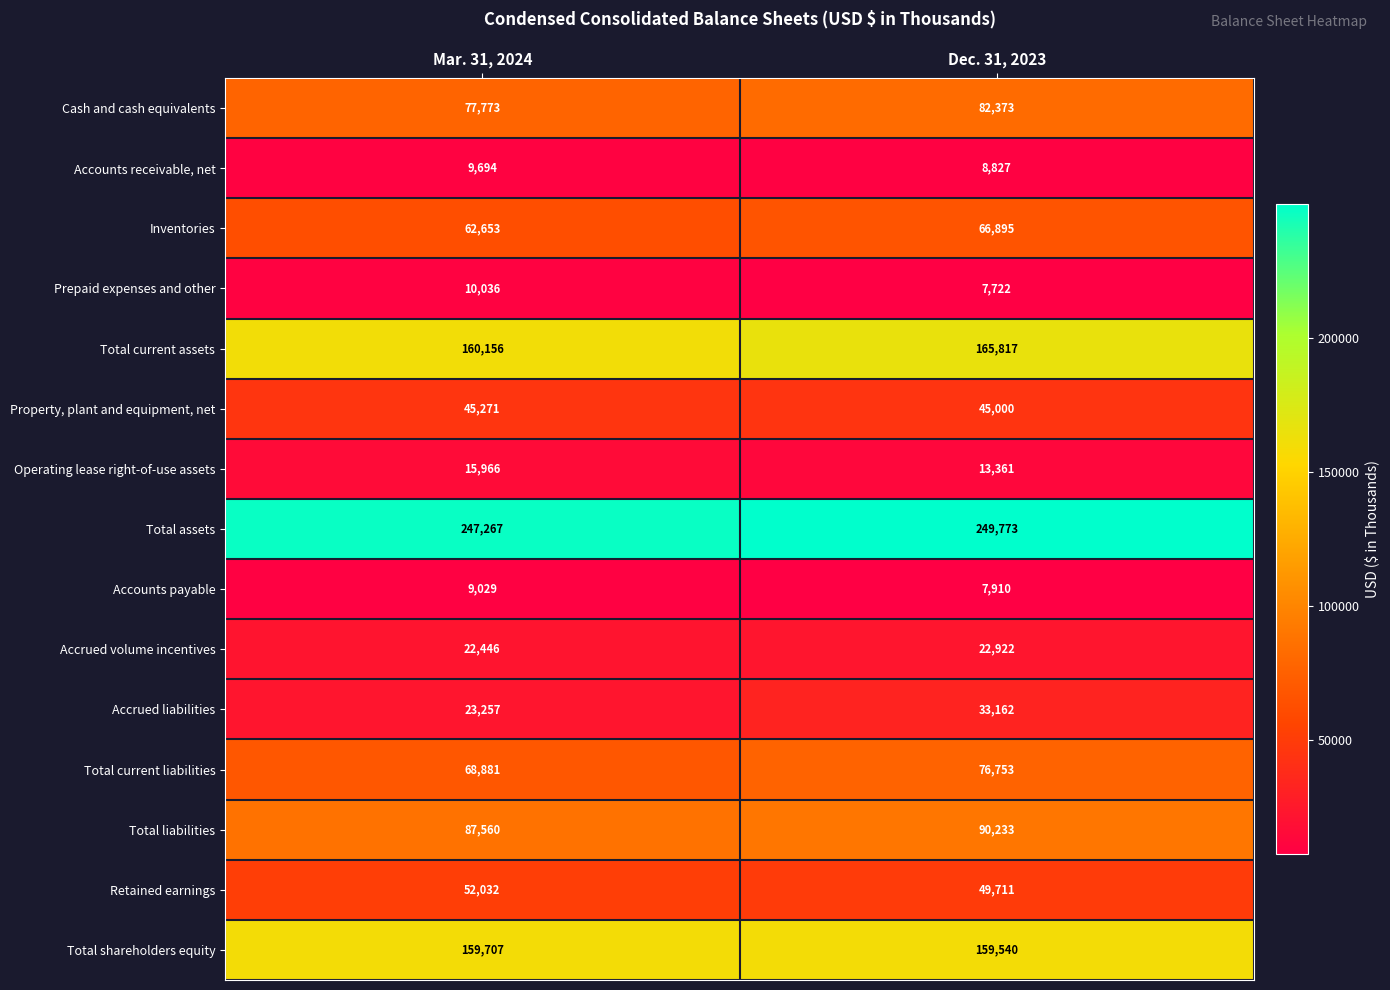

Reading left to right, transcribe all the data shown in this chart.

Cash and cash equivalents: 77773	82373
Accounts receivable, net: 9694	8827
Inventories: 62653	66895
Prepaid expenses and other: 10036	7722
Total current assets: 160156	165817
Property, plant and equipment, net: 45271	45000
Operating lease right-of-use assets: 15966	13361
Total assets: 247267	249773
Accounts payable: 9029	7910
Accrued volume incentives: 22446	22922
Accrued liabilities: 23257	33162
Total current liabilities: 68881	76753
Total liabilities: 87560	90233
Retained earnings: 52032	49711
Total shareholders equity: 159707	159540